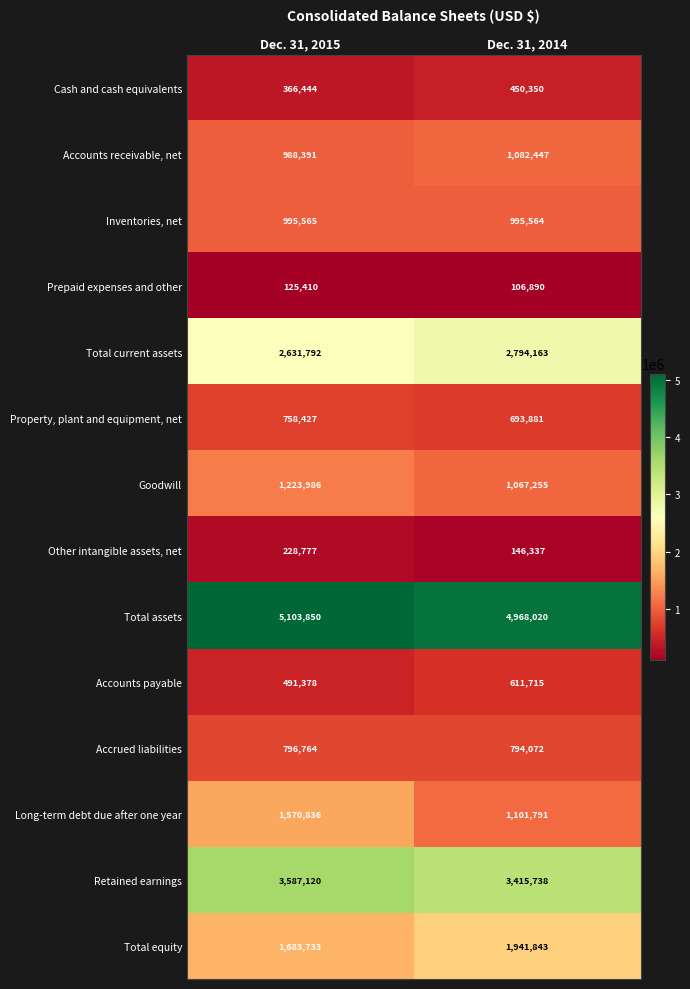

What is the sum of the Total current assets values at Dec. 31, 2014 and Dec. 31, 2015?

5425955